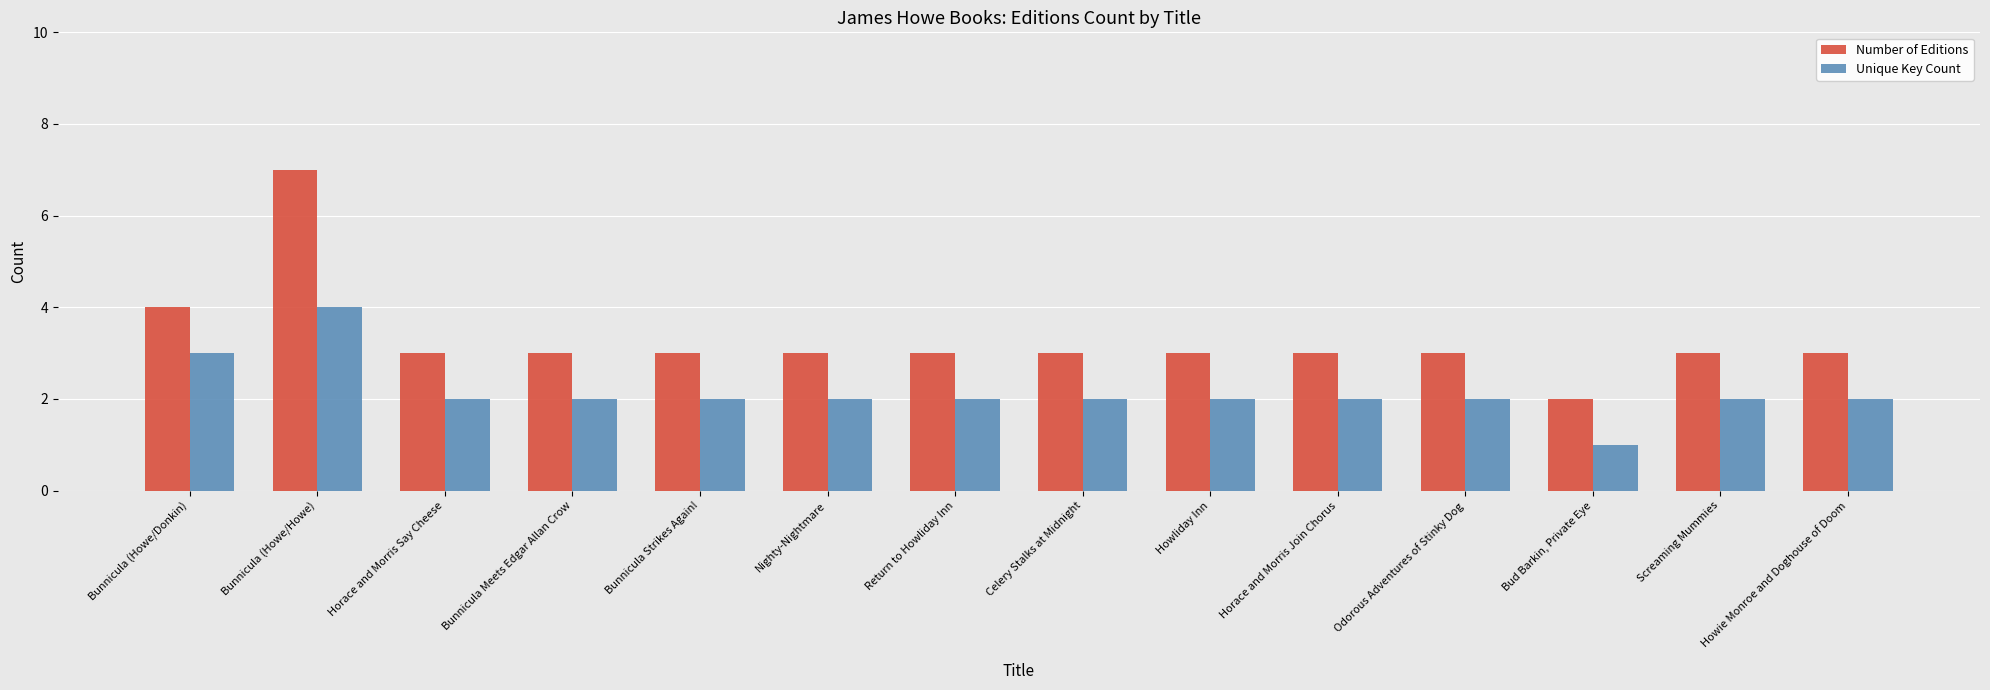

Which category has the lowest value across all series?

Bud Barkin, Private Eye